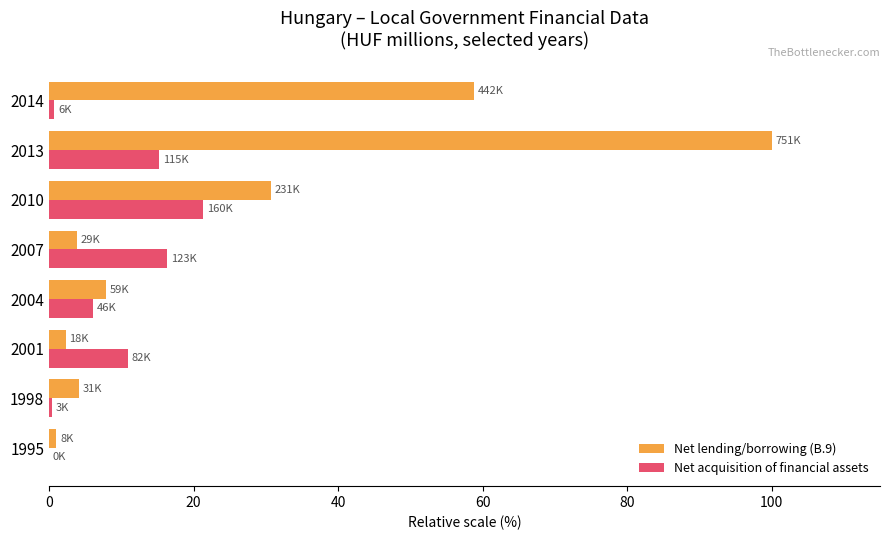

At which category is the sum across all series the highest?

2013